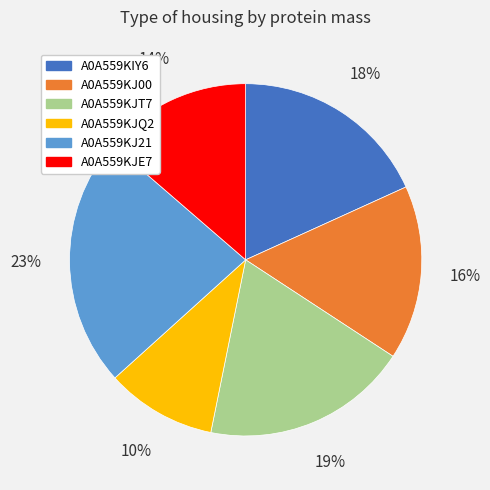

Is it true that A0A559KJE7 is 28% of the pie?

False